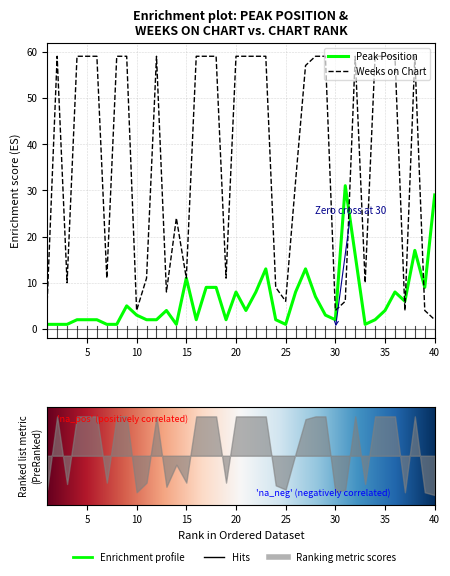

How many data points in Peak Position are above 4?

17